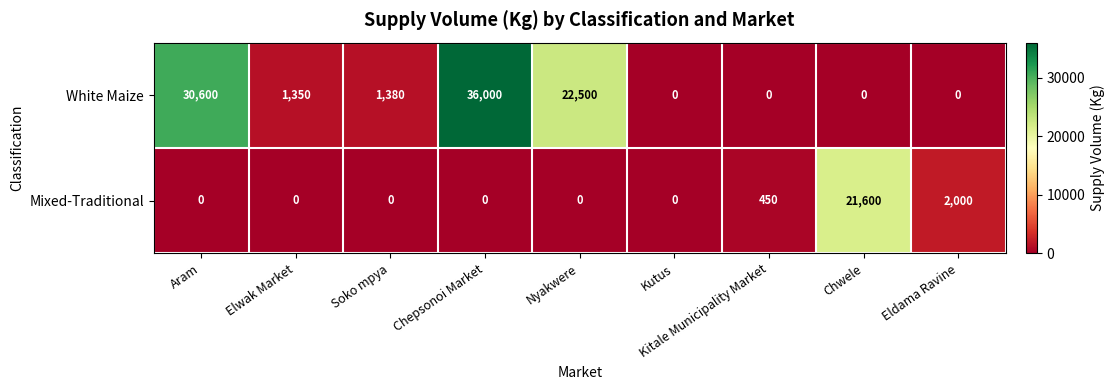

What is the average value of the Mixed-Traditional series?

2672